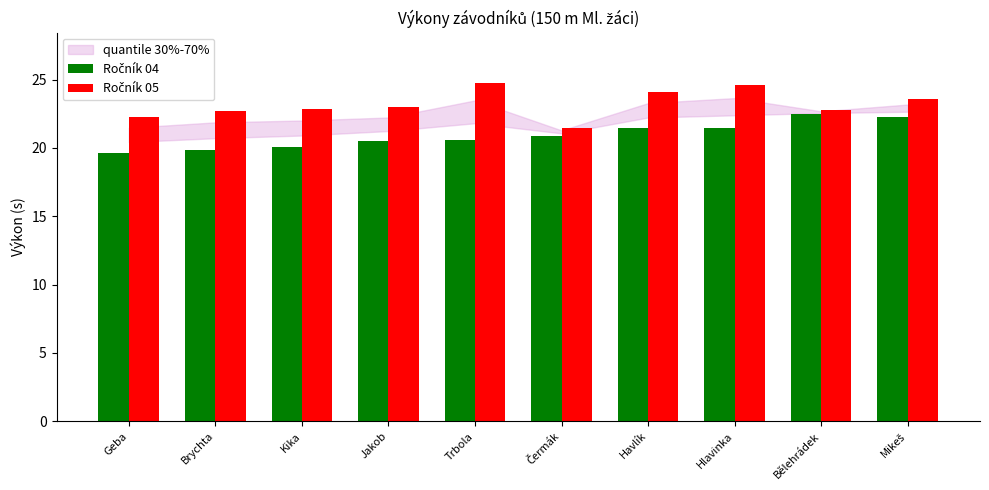

What is the minimum value shown in the chart?

19.6